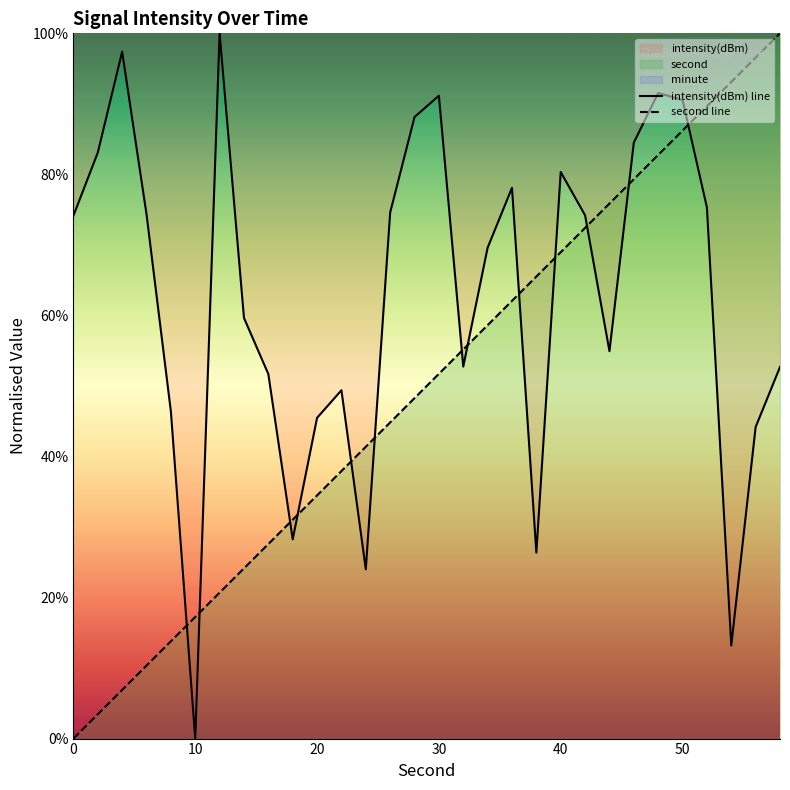

Is it true that second line equals 74.9 at 30?

False